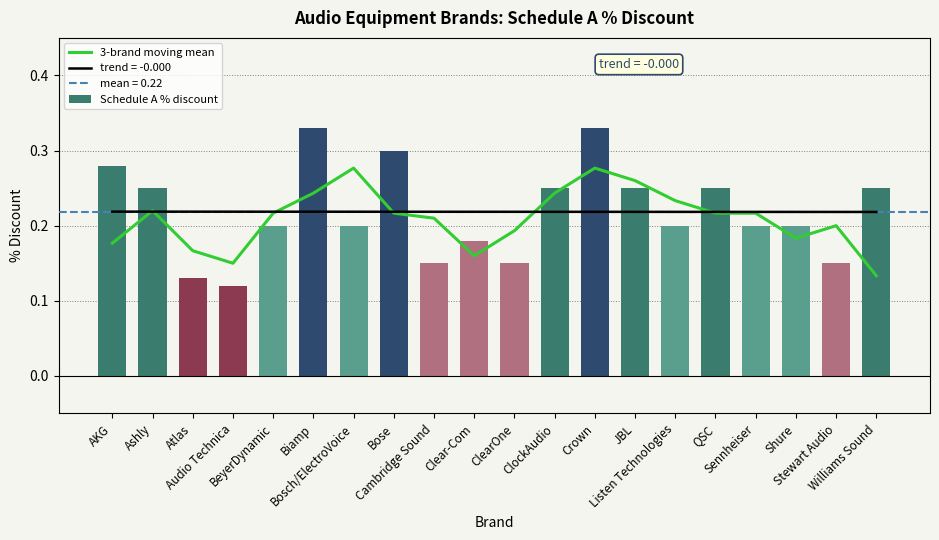

What is the spread (max minus min) of values at AKG?

0.1